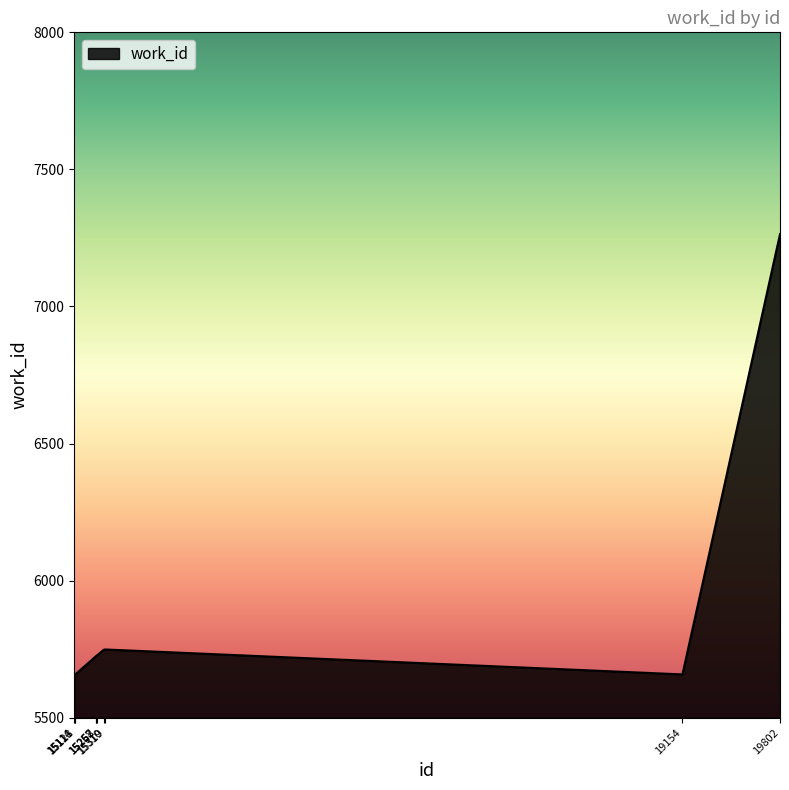

The value at 15310 is 5748. True or false?

True